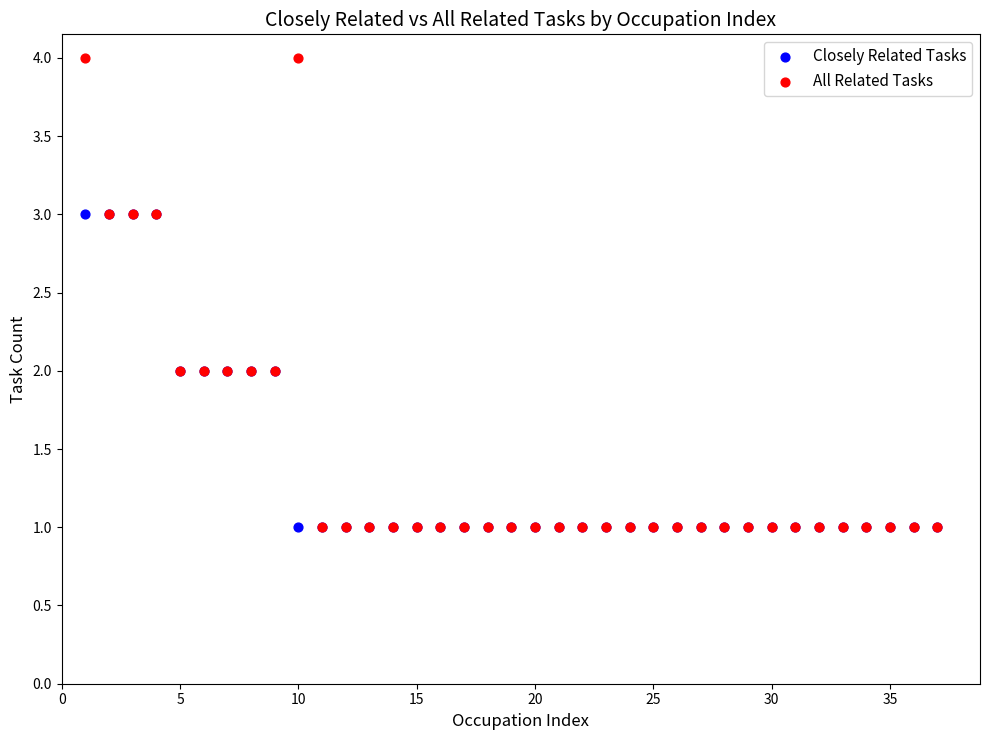

What are all the series names shown in the legend?

Closely Related Tasks, All Related Tasks